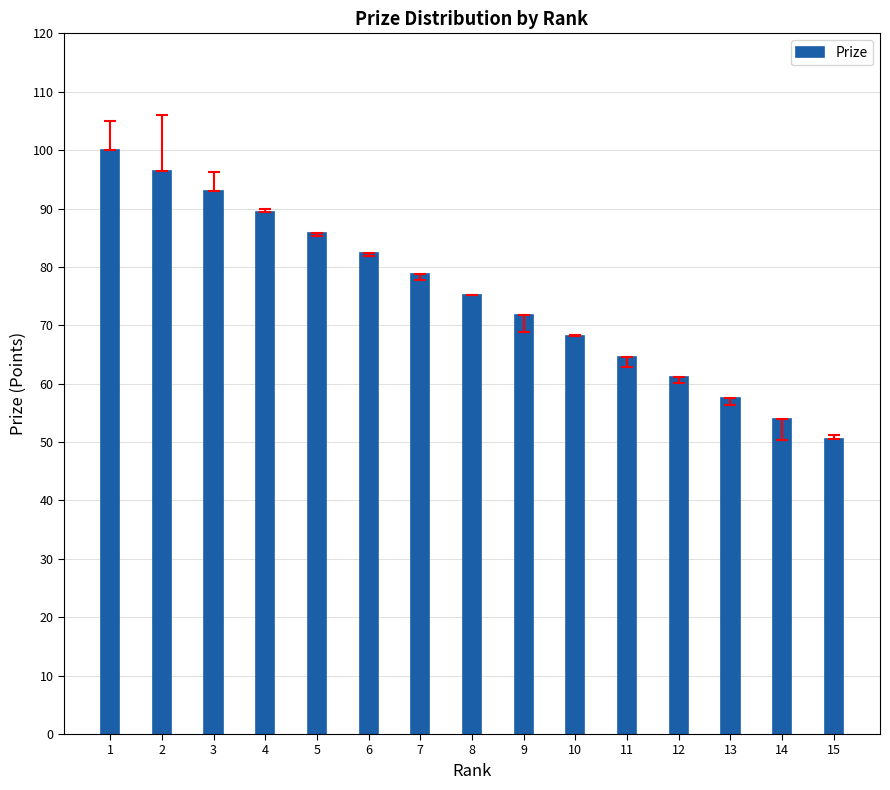

Which has a higher value, 9 or 3?

3